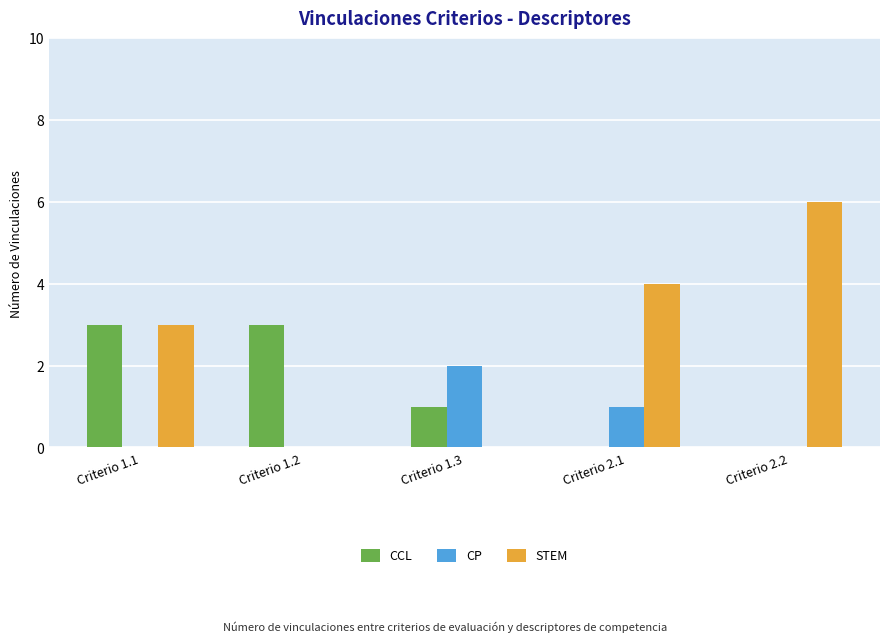

What is the difference between the CCL values at Criterio 2.2 and Criterio 1.1?

3